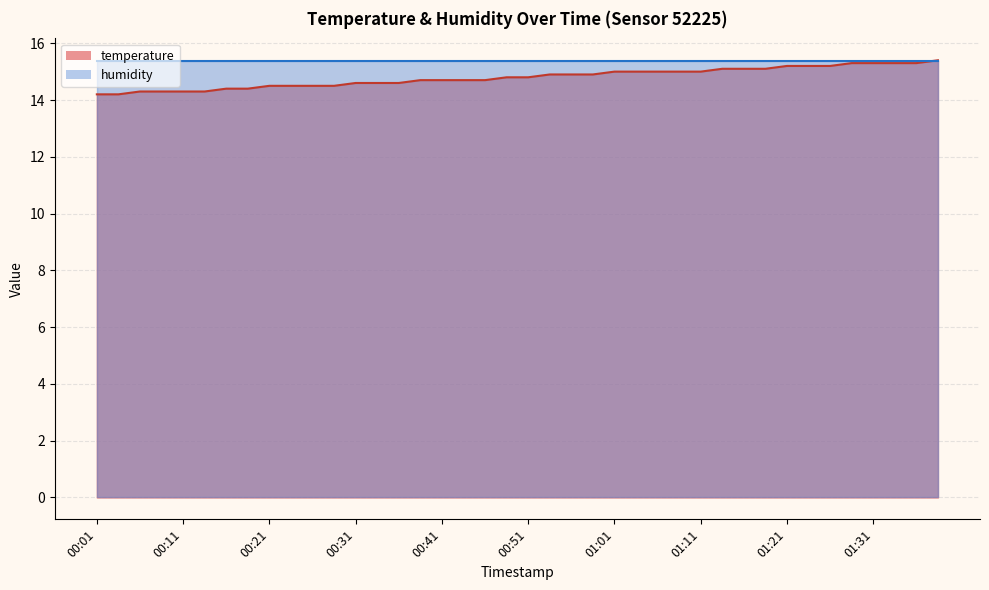

What is the difference between the values at 00:31 and 00:46?

0.1